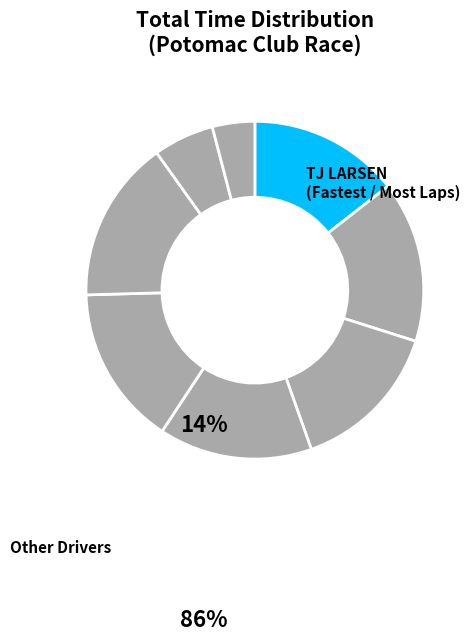

How many segments does this pie chart have?

8